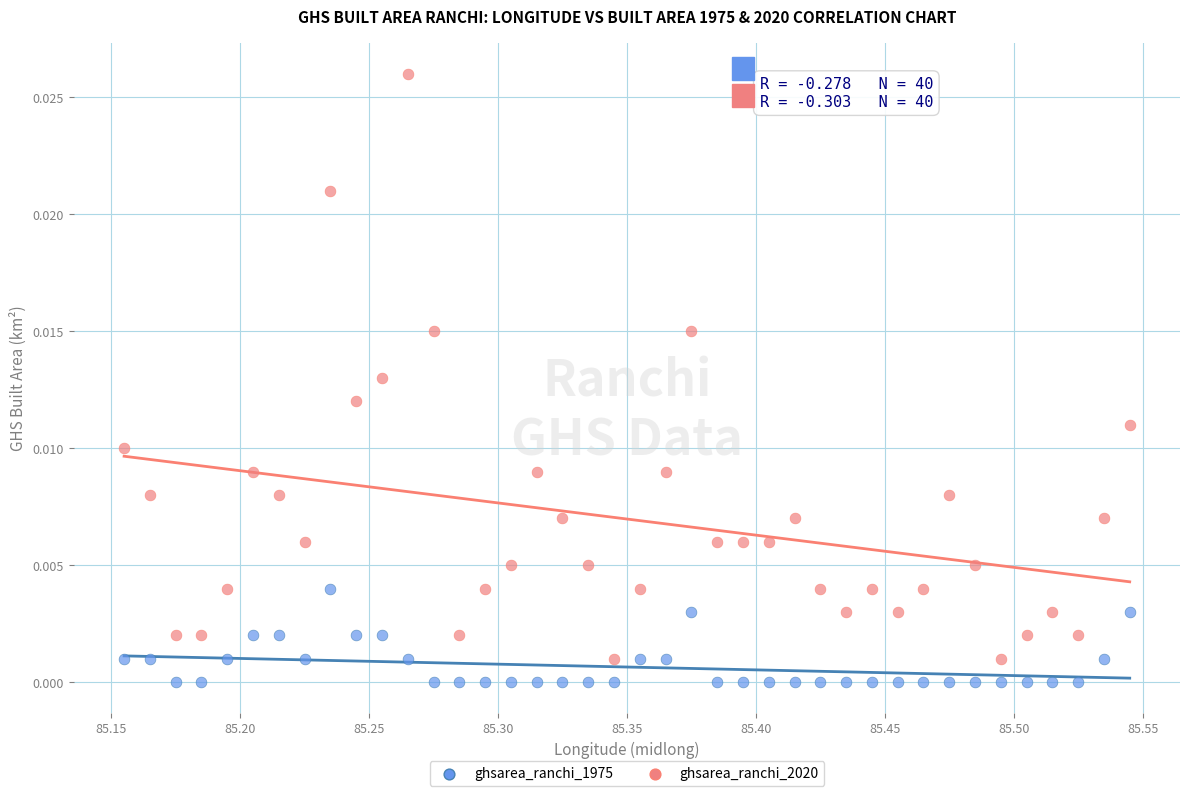

Which series reaches the maximum Y coordinate?

ghsarea_ranchi_2020